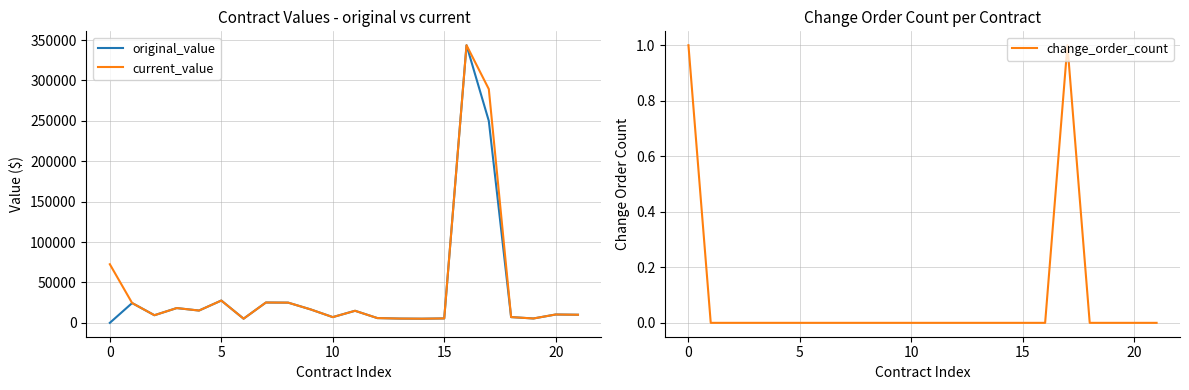

The current_value series shows 14018.7 at 5. True or false?

False